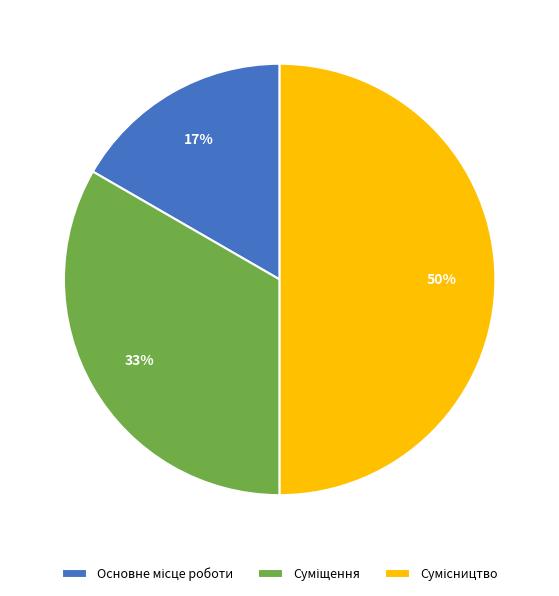

To the nearest percent, what is the average slice percentage?

33%